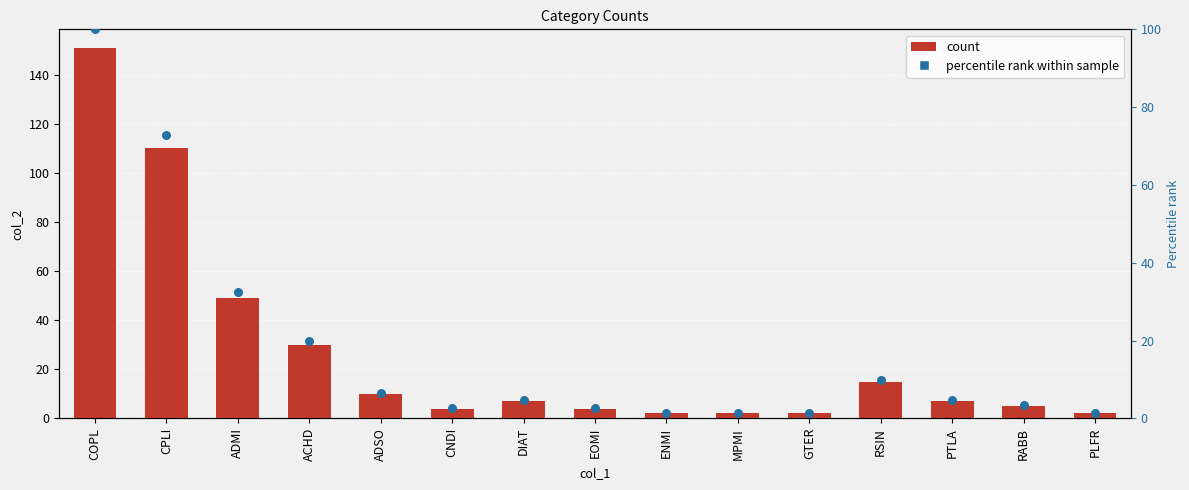

Which series contains the highest Y value?

col_2